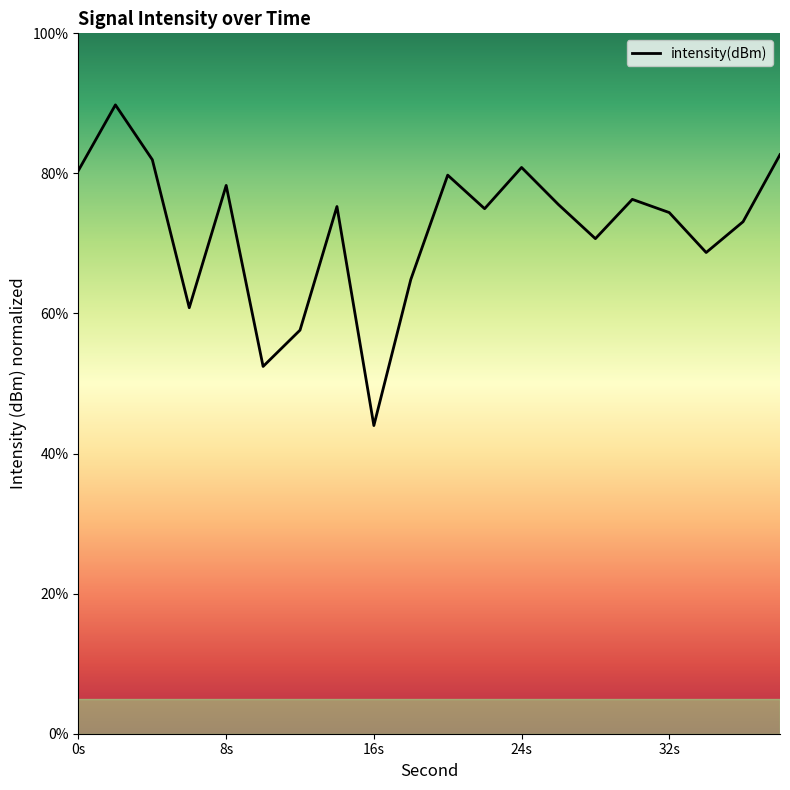

How many lines are shown in the chart?

1